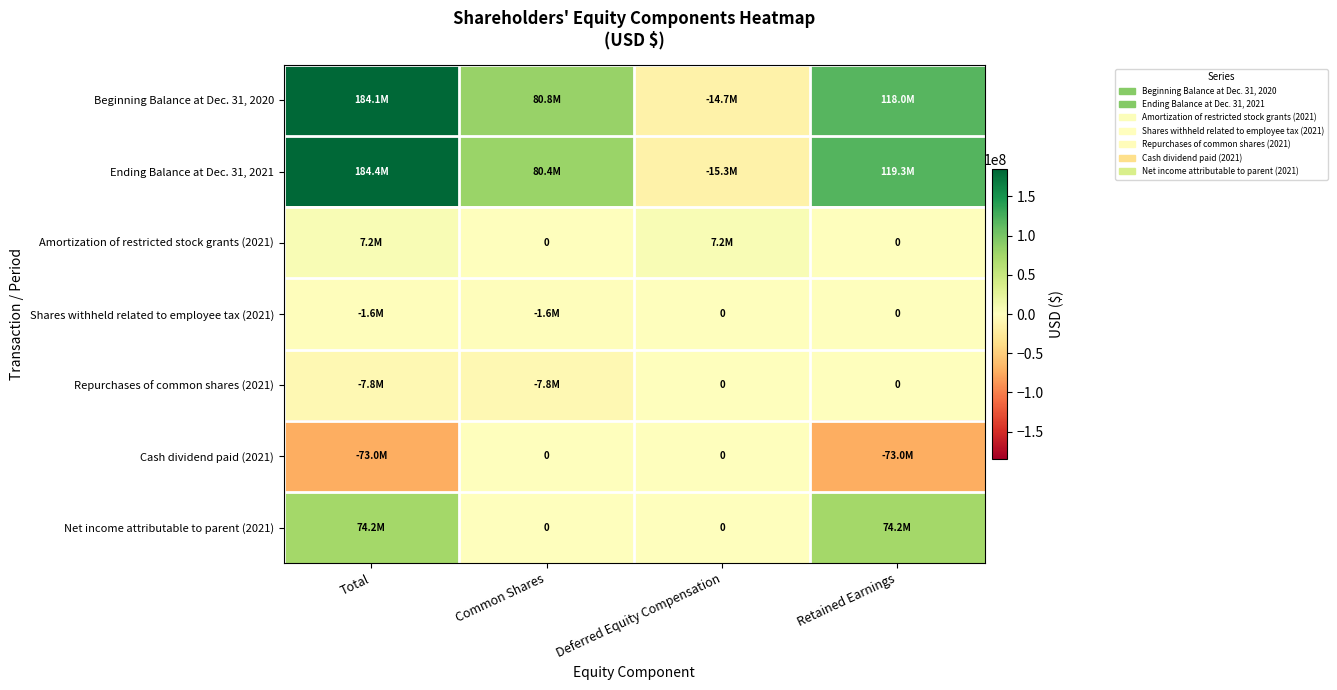

What is the sum of all Ending Balance at Dec. 31, 2021 values?

368845804